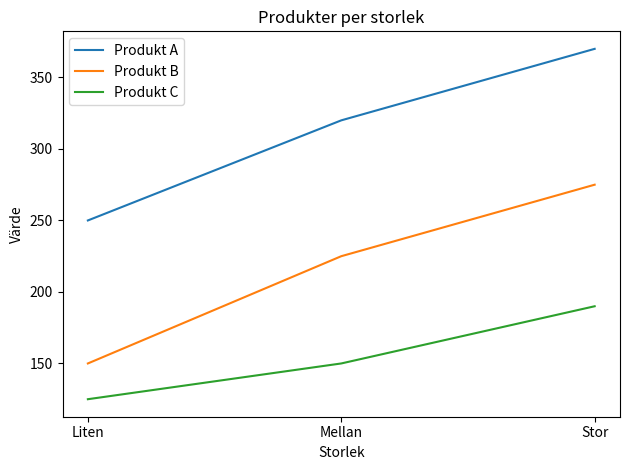

What is the spread (max minus min) of values at Mellan?

170